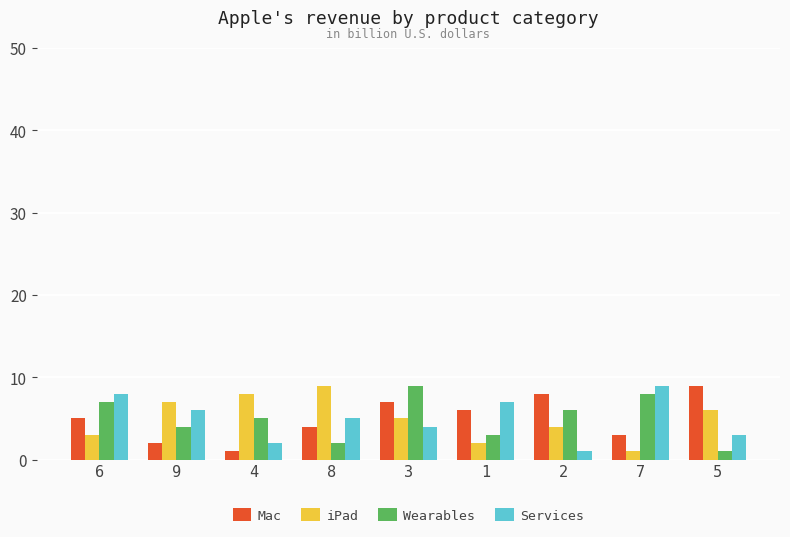

Where is Services nearest to the value 5?

8